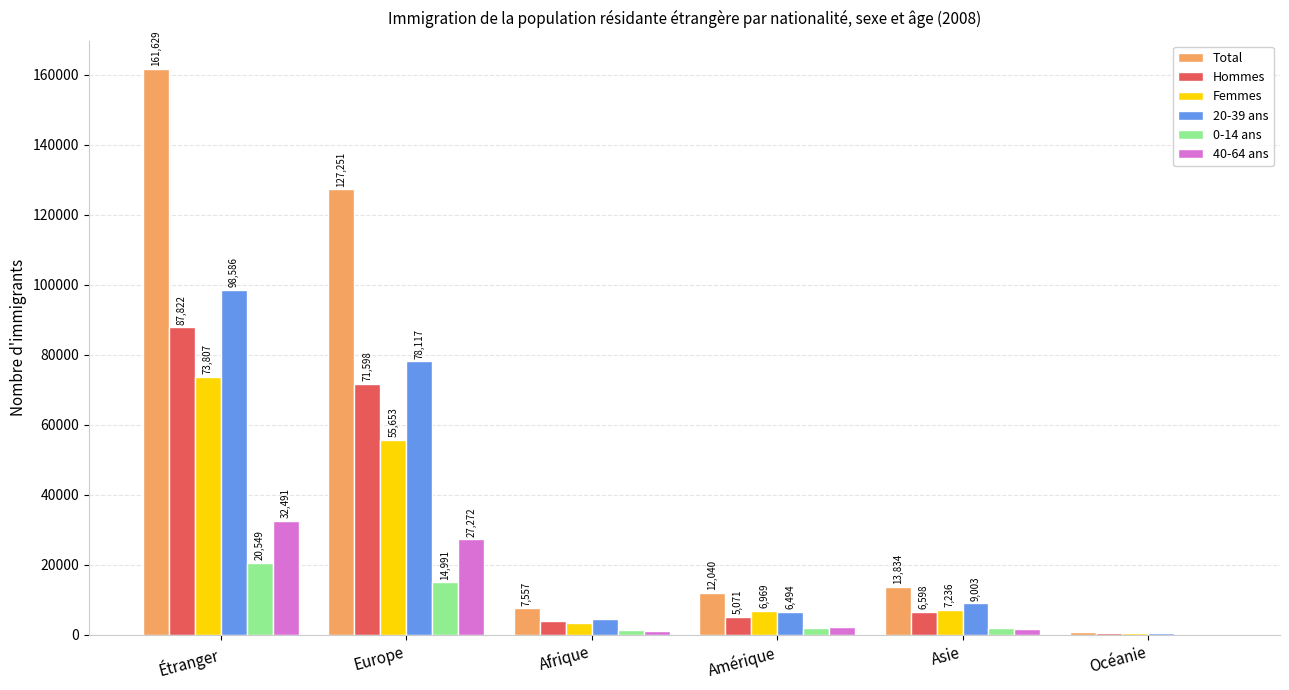

Which series has the largest range (max minus min)?

Total